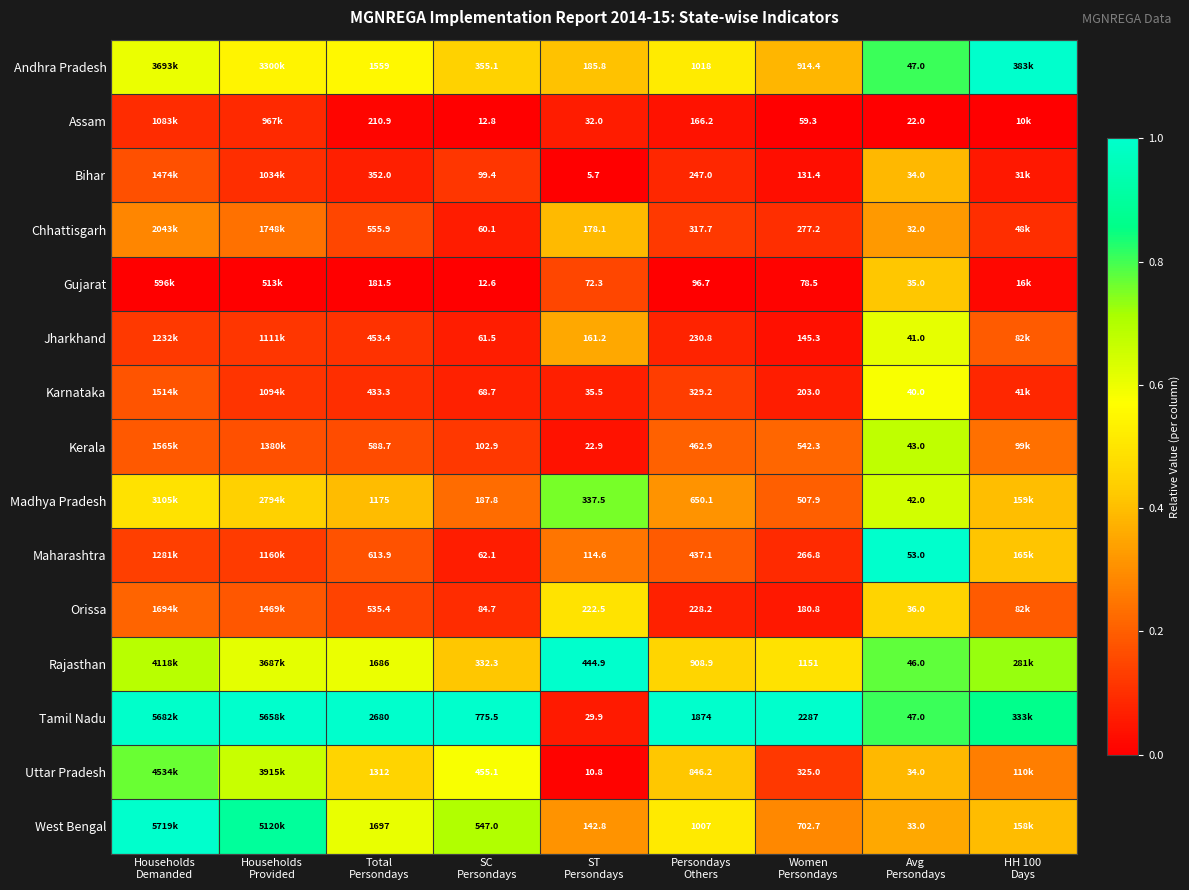

What is the difference between the highest and lowest values at Total
Persondays?

2498.5